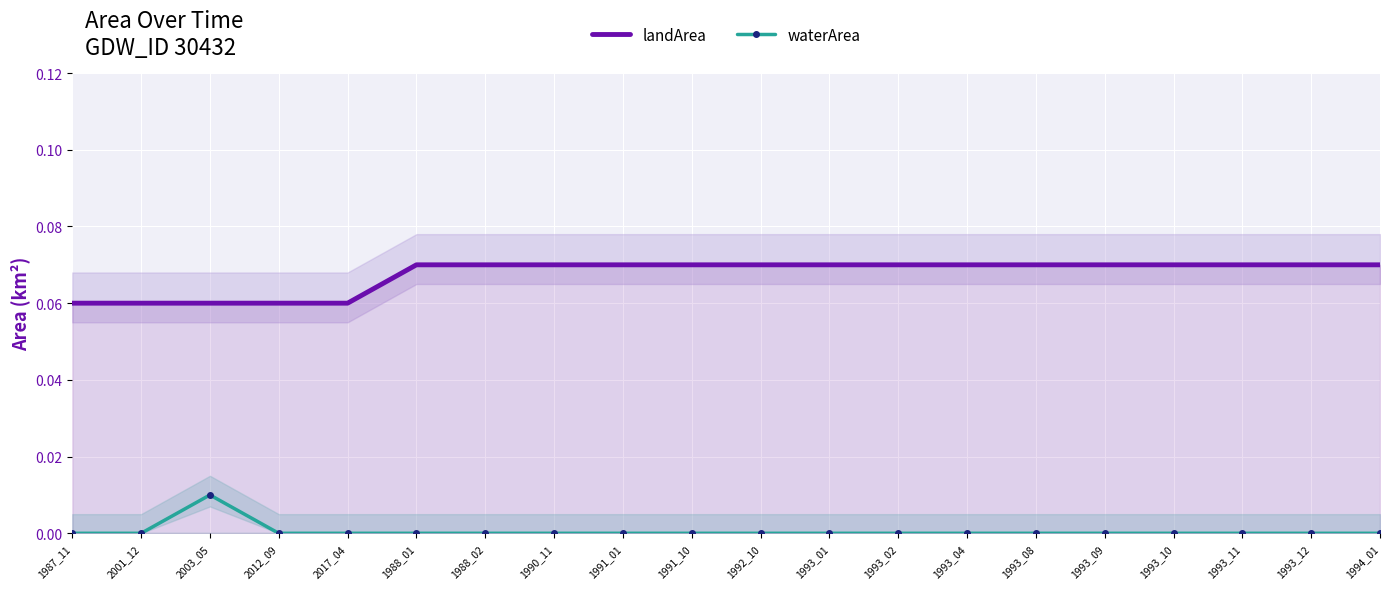

What is the label of the 4th point from the right?

1993_10